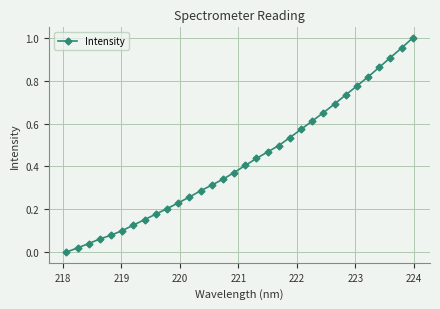

What is the sum of all values?

13.7